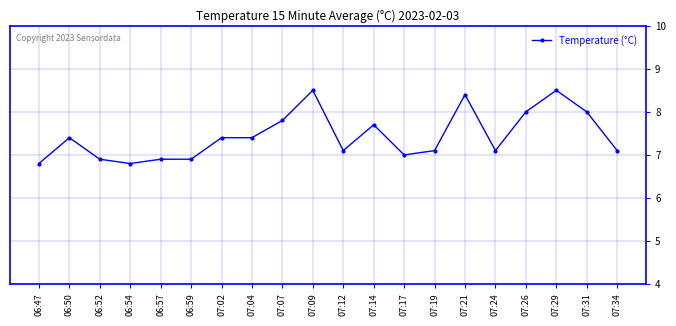

How many lines are shown in the chart?

1